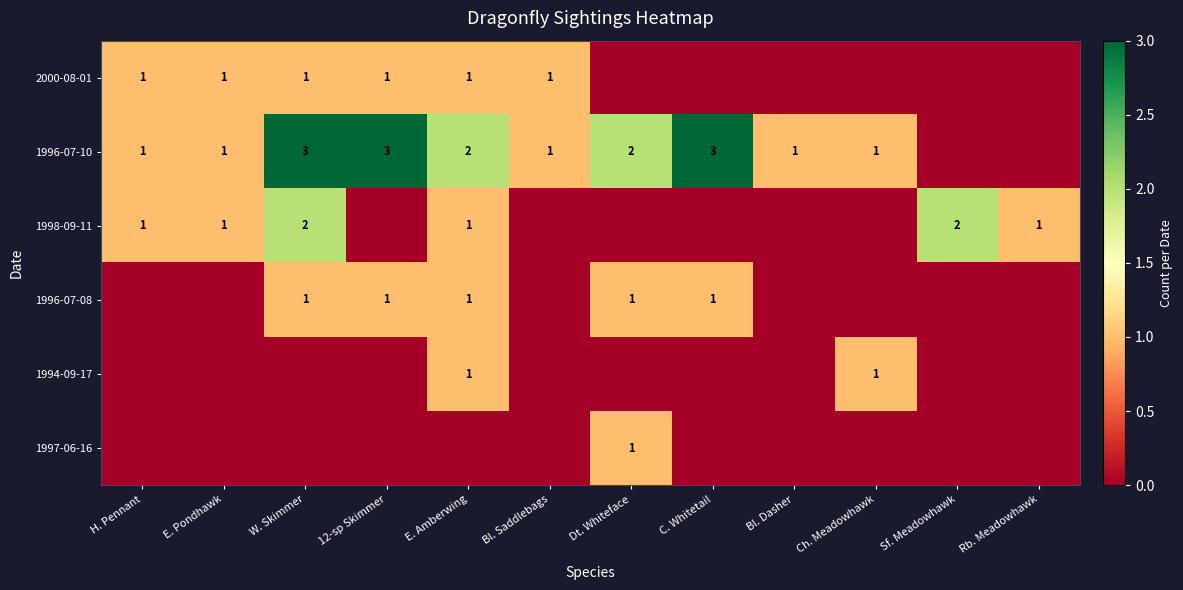

True or false: 1996-07-10 has a value of 3 at W. Skimmer.

True